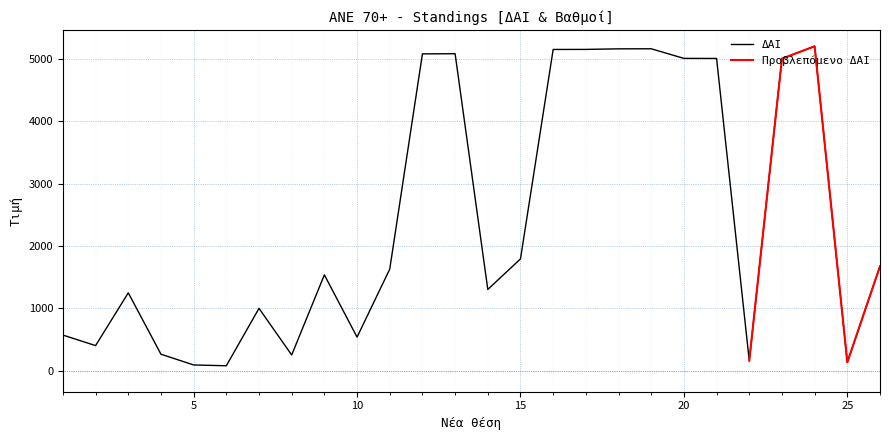

What is the average value of the ΔΑΙ series?

2450.5